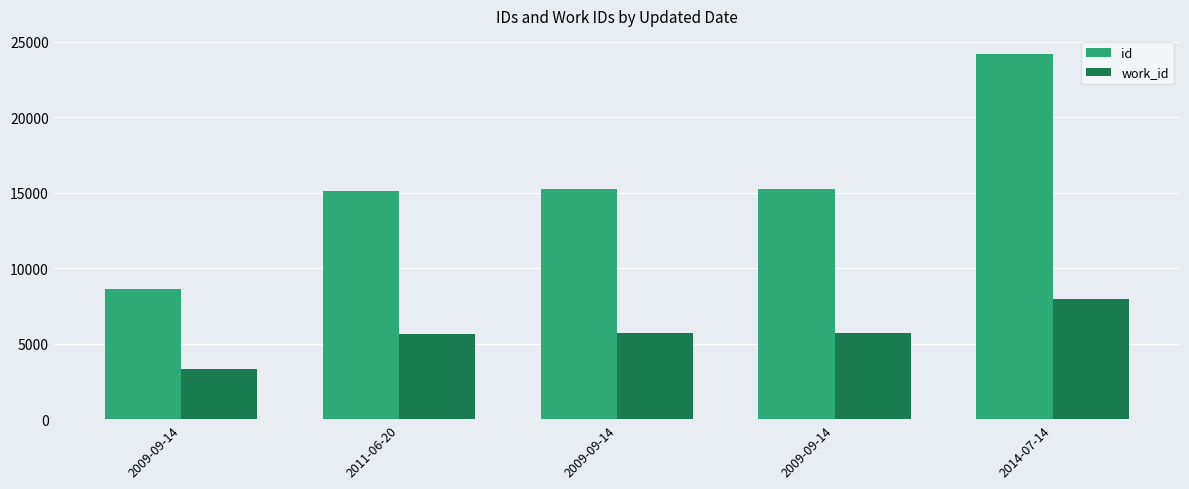

What is the spread (max minus min) of values at 2011-06-20?

9456